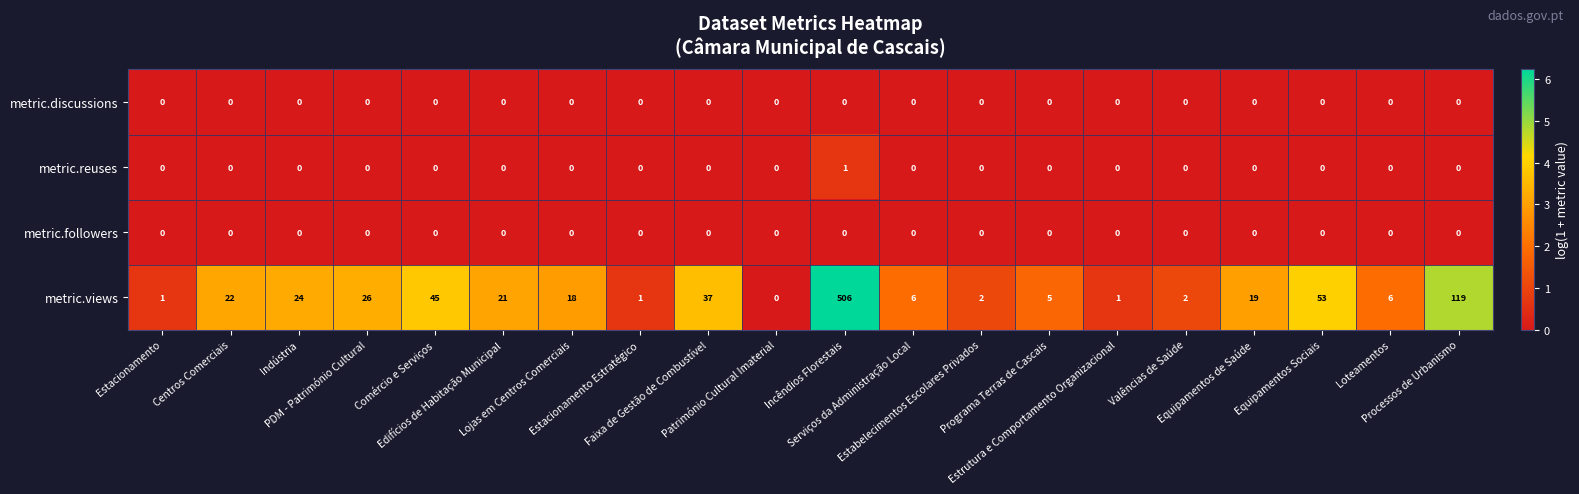

What is the total value across all series at Equipamentos de Saúde?

19